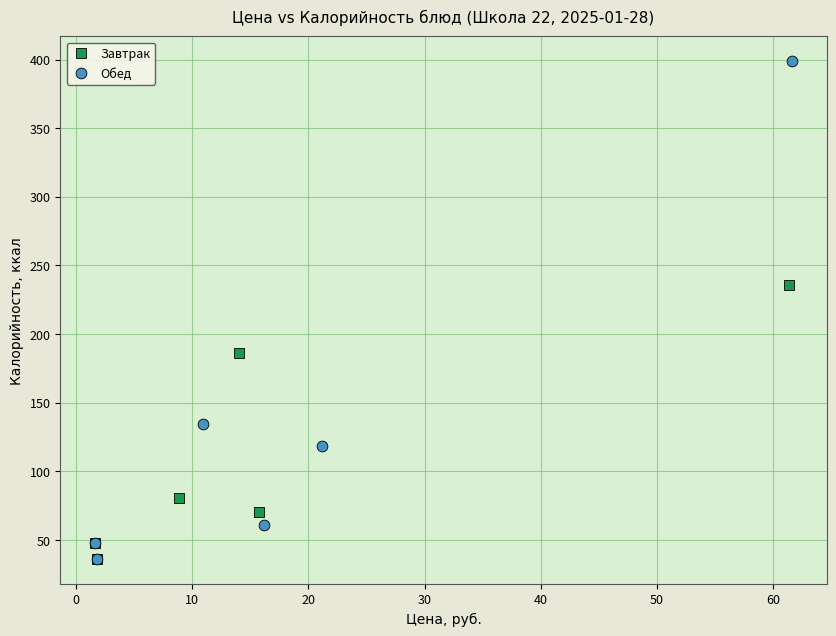

Which series contains the highest Y value?

Обед